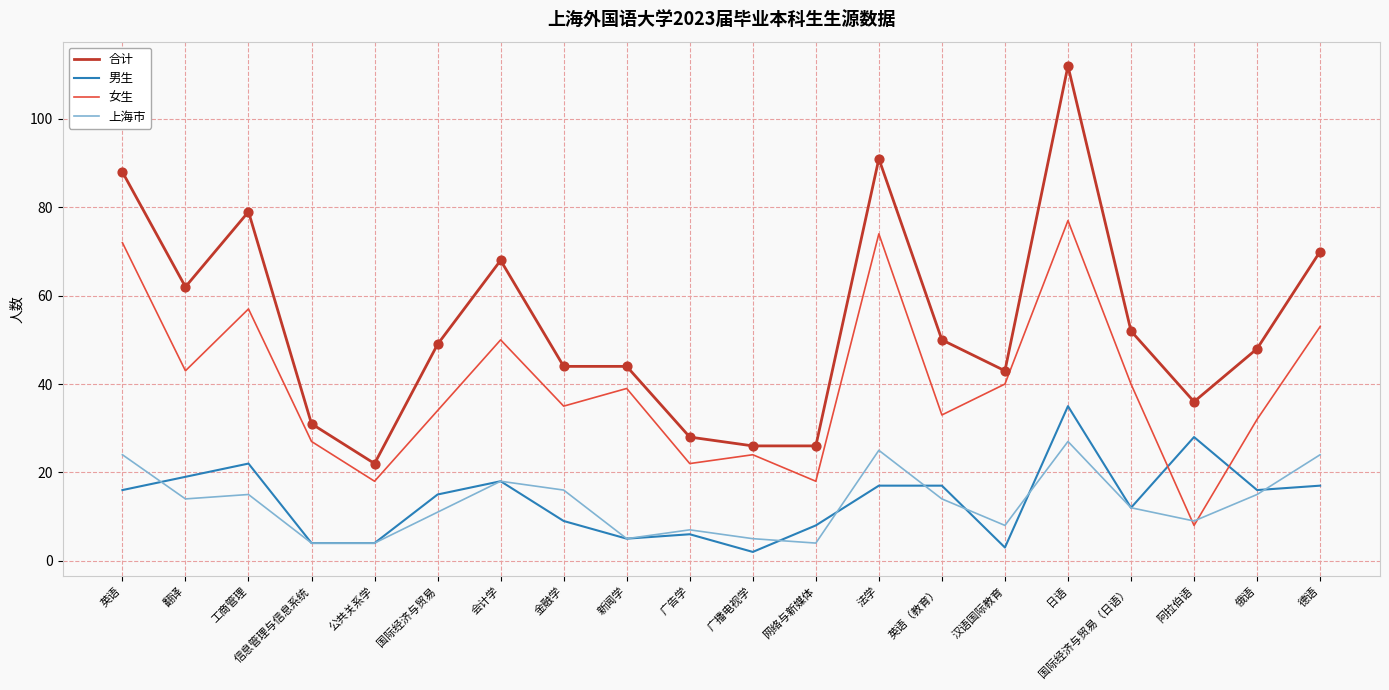

Which series has the widest spread of values?

合计